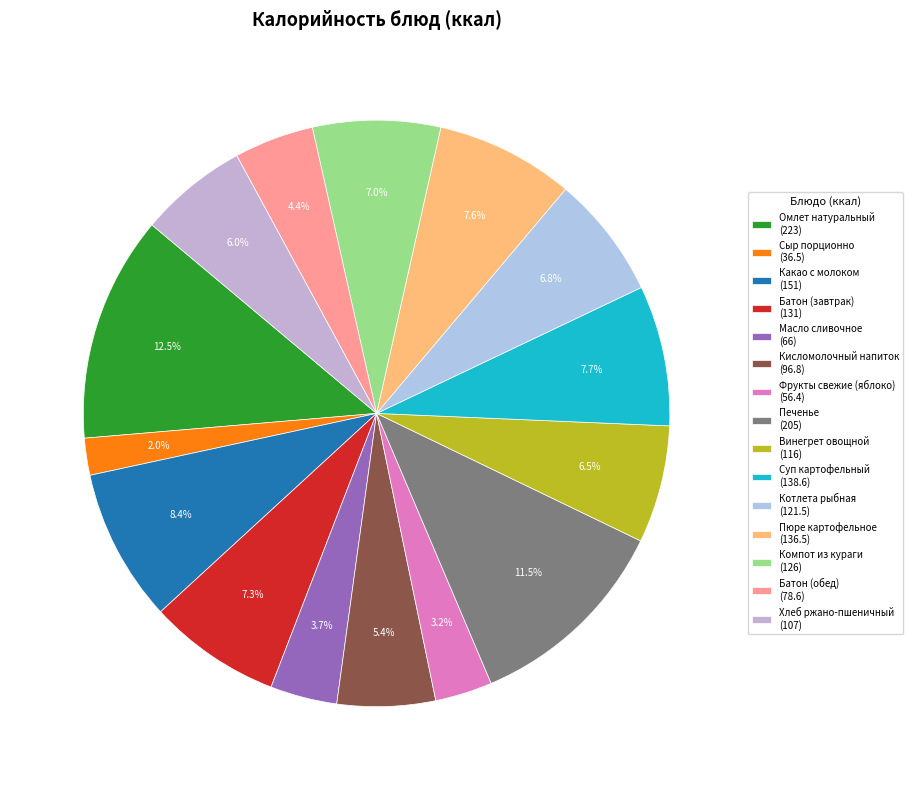

To the nearest percent, what percentage of the pie is Сыр порционно?

2%